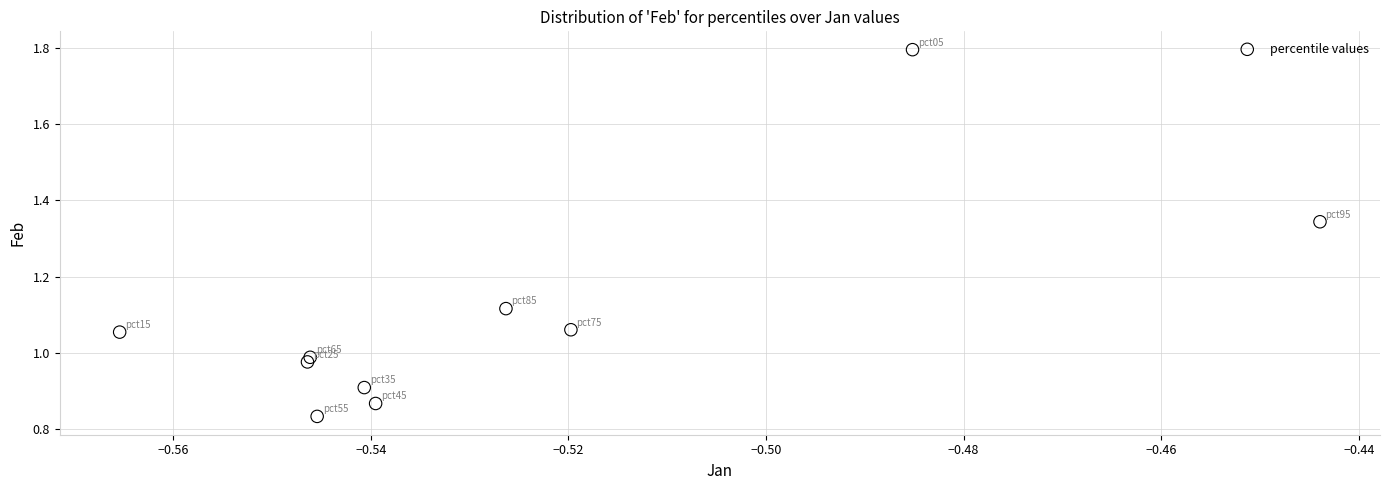

What is the average X value?

-0.5